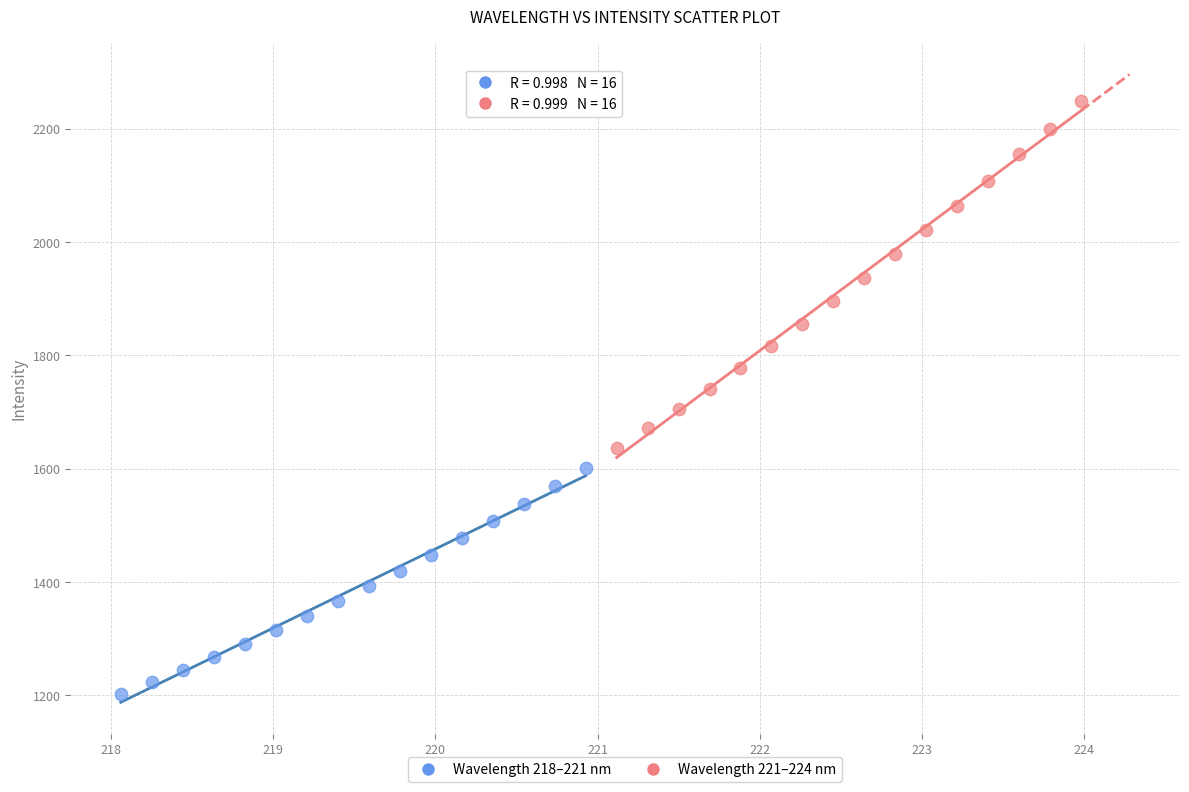

Which series has the widest spread of Y values?

Wavelength 221–224 nm